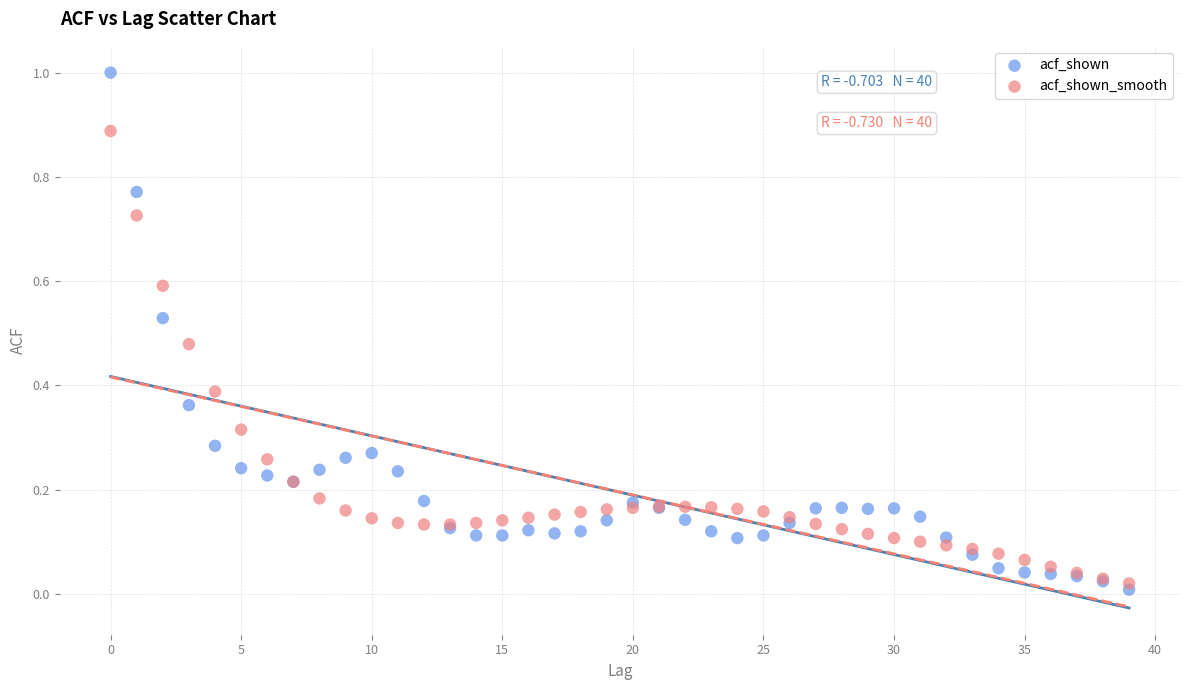

Which series reaches the maximum Y coordinate?

acf_shown